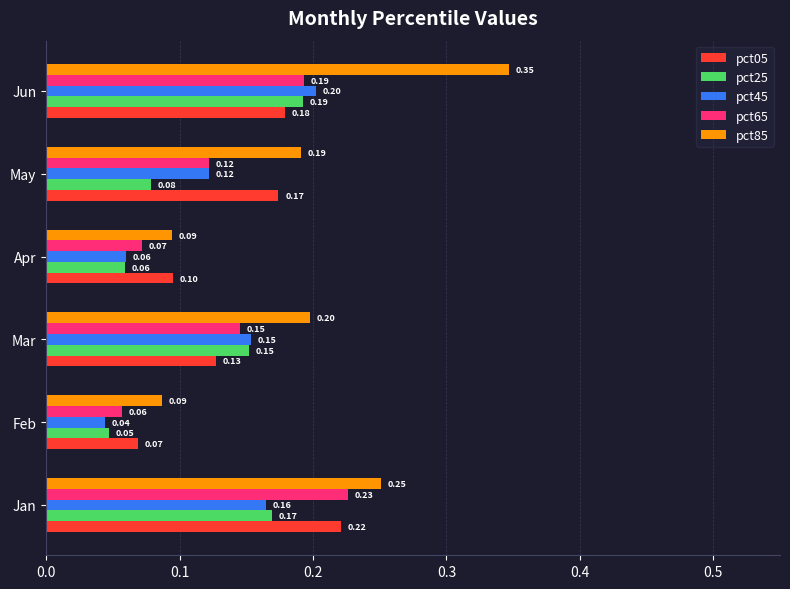

What is the difference between the maximum and second lowest values in the pct05 series?

0.1